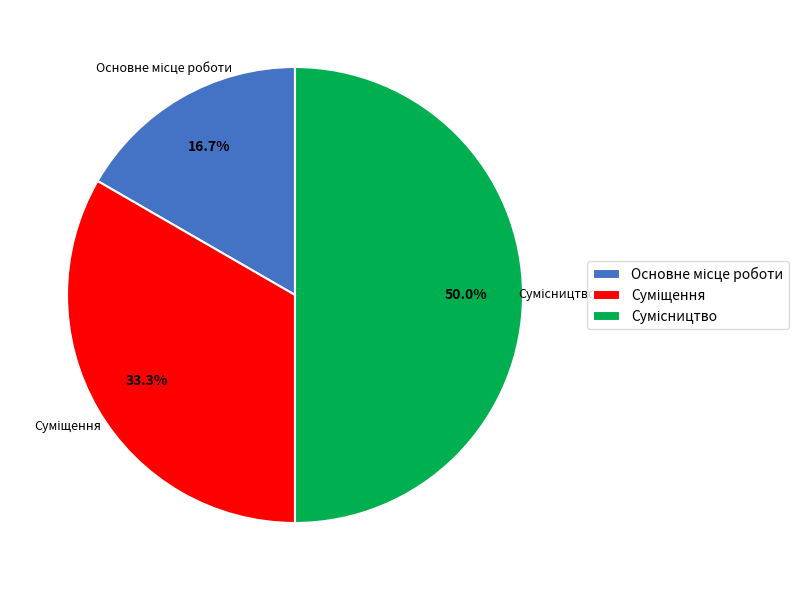

To the nearest percent, what is the average slice percentage?

33%